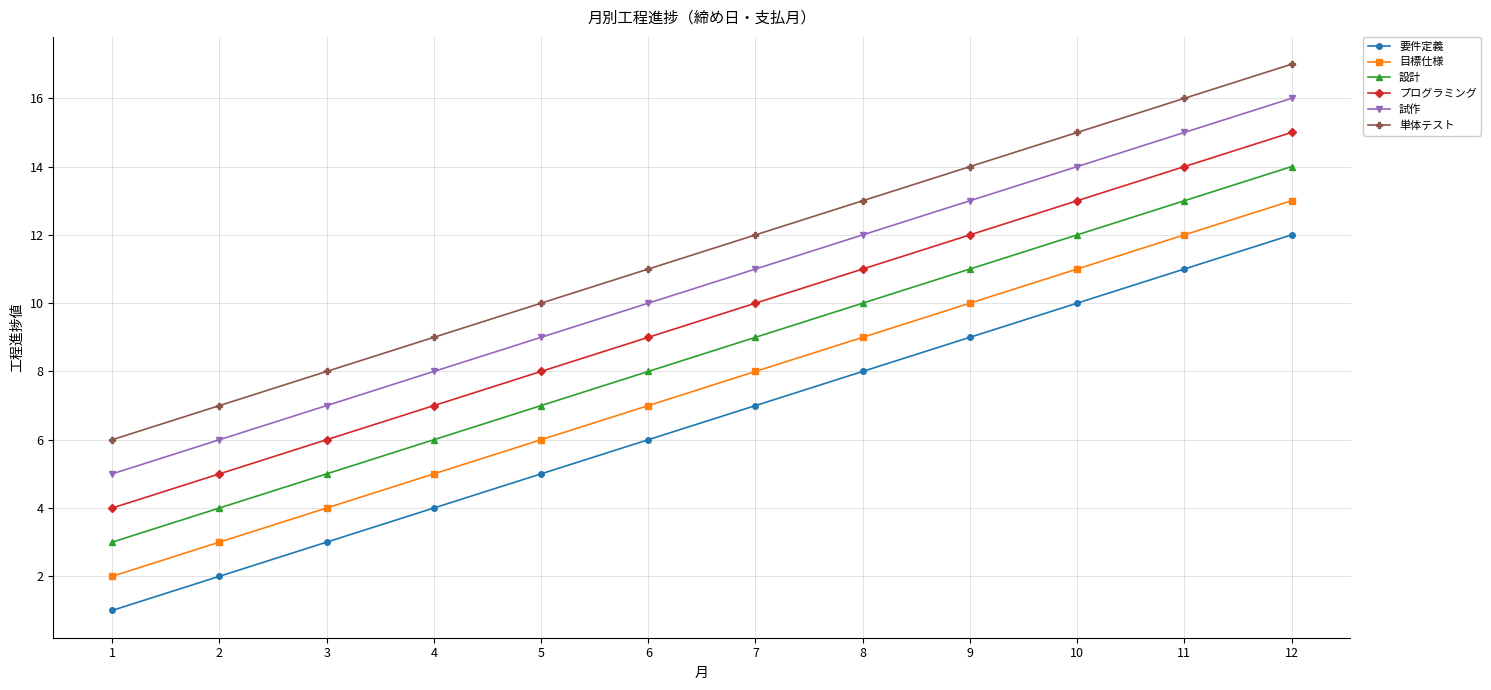

The value of 要件定義 at 4 is 4. True or false?

True